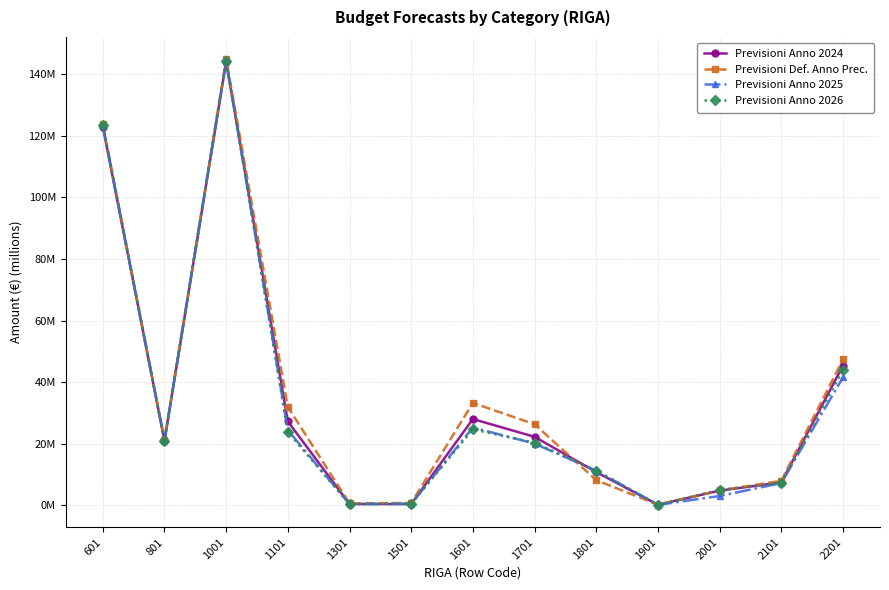

In Previsioni Anno 2024, how many points are higher than both neighbors (excluding endpoints)?

2